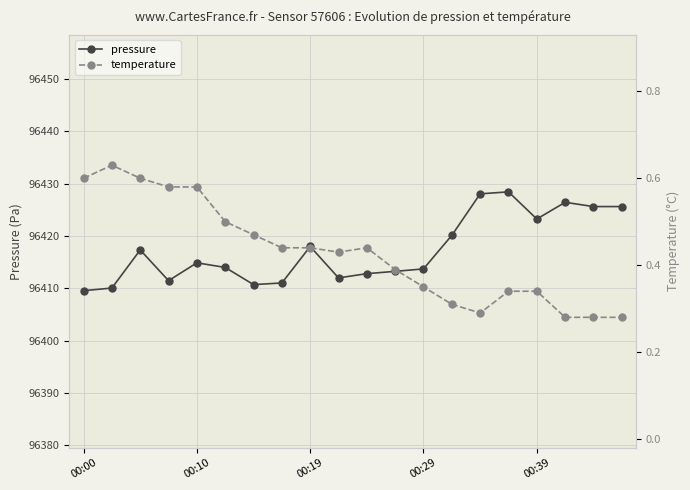

True or false: pressure and temperature intersect in this chart.

False